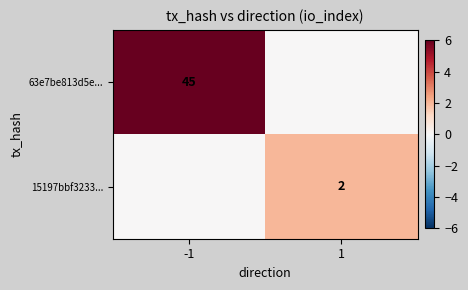

The 15197bbf3233... series shows 3 at 1. True or false?

False